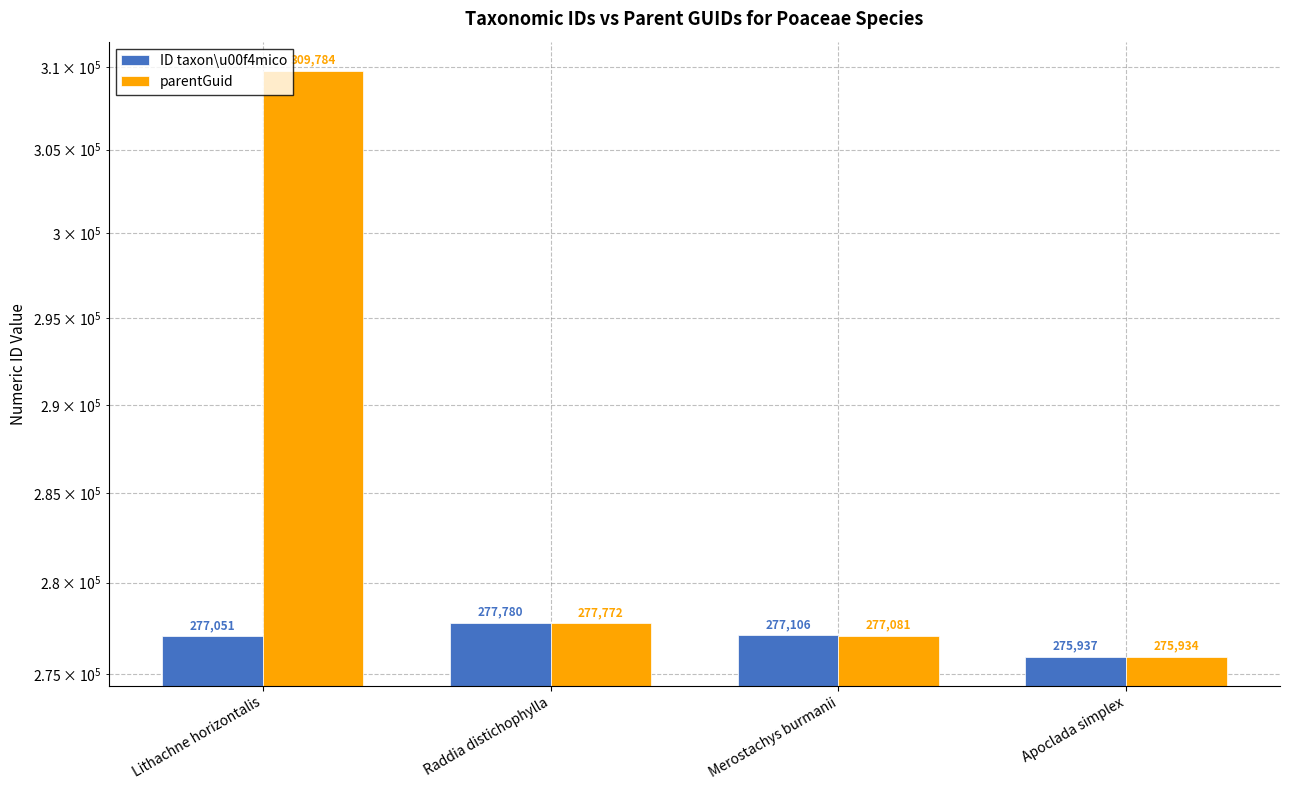

How many bars are there in total?

8